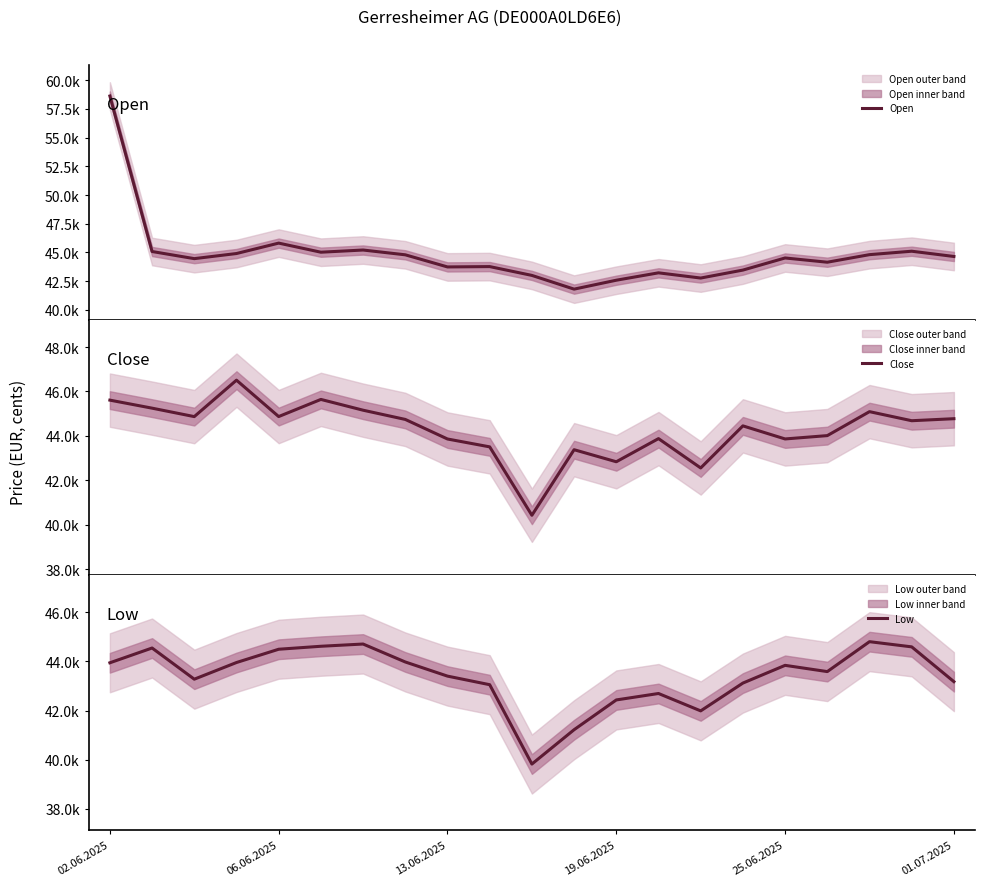

List the series in order of their peak value, lowest first.

Low, Close, Open